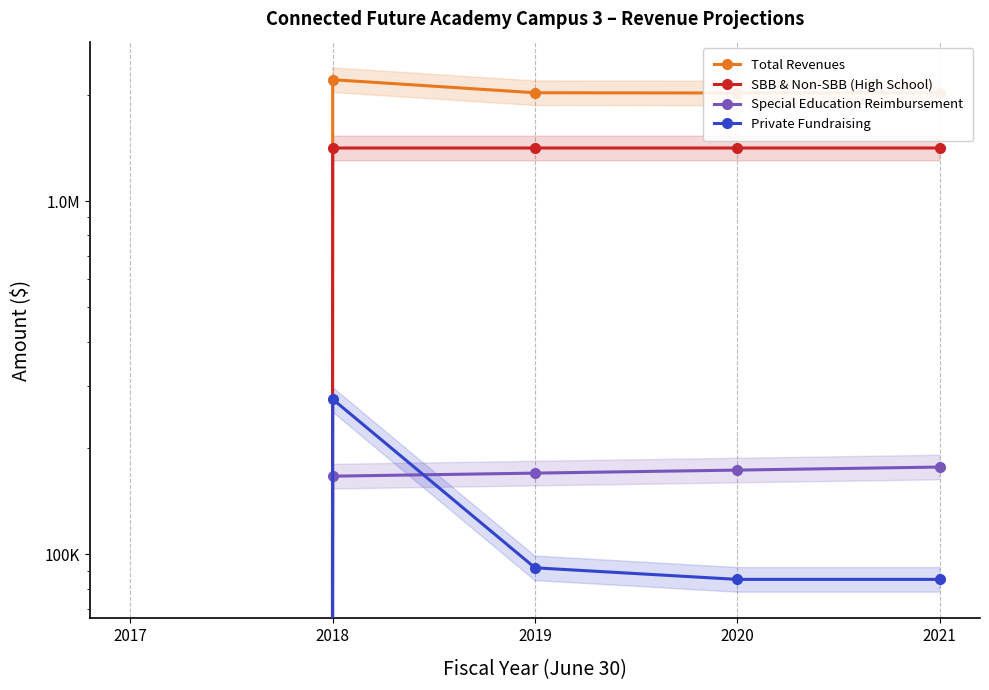

At which label is SBB & Non-SBB (High School) closest to 706740?

2017